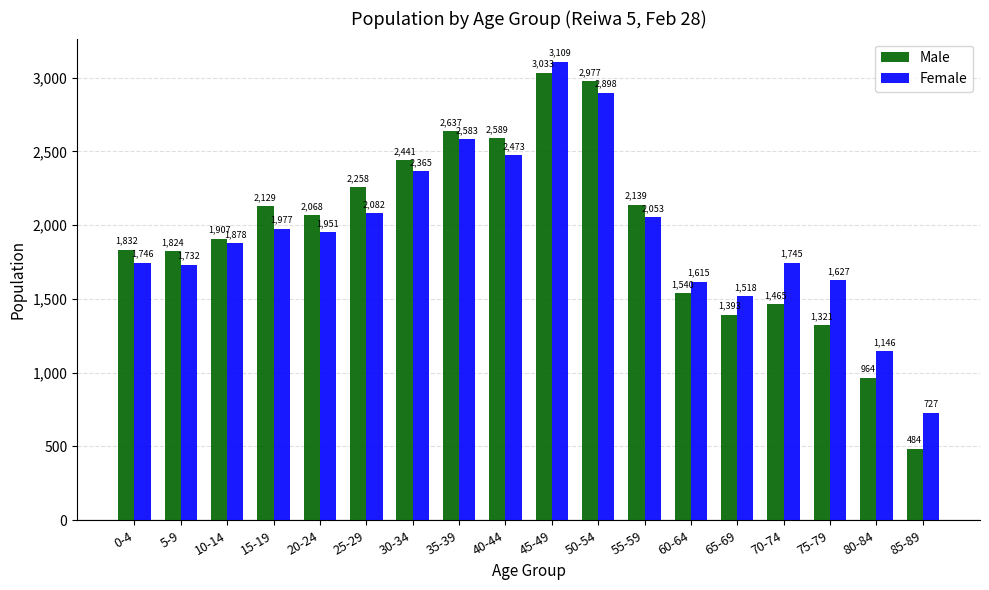

True or false: Male has a value of 2834 at 20-24.

False